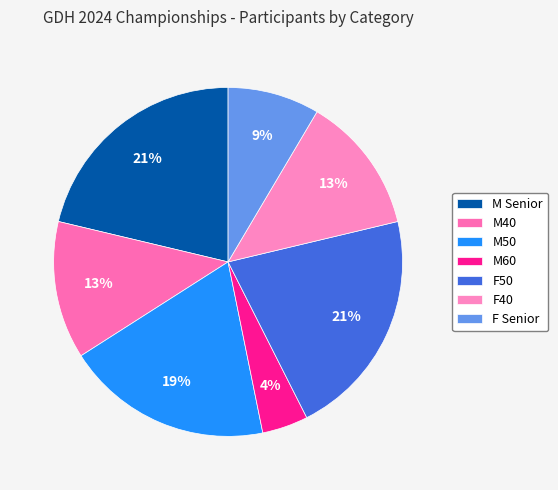

Approximately how many times larger is the value at F50 compared to F40?

1.7